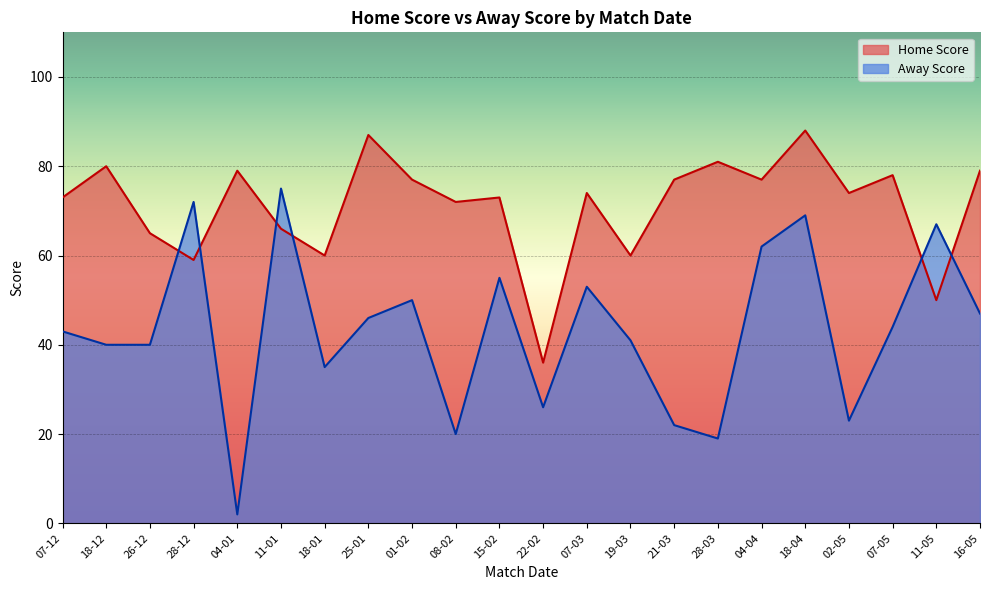

Reading left to right, extract all data points from this chart.

Home Score: 07-12=73	18-12=80	26-12=65	28-12=59	04-01=79	11-01=66	18-01=60	25-01=87	01-02=77	08-02=72	15-02=73	22-02=36	07-03=74	19-03=60	21-03=77	28-03=81	04-04=77	18-04=88	02-05=74	07-05=78	11-05=50	16-05=79
Away Score: 07-12=43	18-12=40	26-12=40	28-12=72	04-01=2	11-01=75	18-01=35	25-01=46	01-02=50	08-02=20	15-02=55	22-02=26	07-03=53	19-03=41	21-03=22	28-03=19	04-04=62	18-04=69	02-05=23	07-05=44	11-05=67	16-05=47